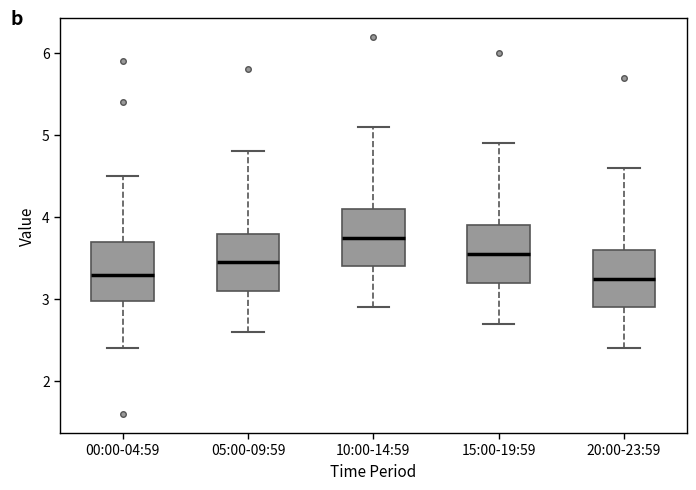

Where does the lower whisker of the box for 00:00-04:59 end on the y-axis? The values are not printed on the chart, so give them approximately, as read against the axis.

2.4